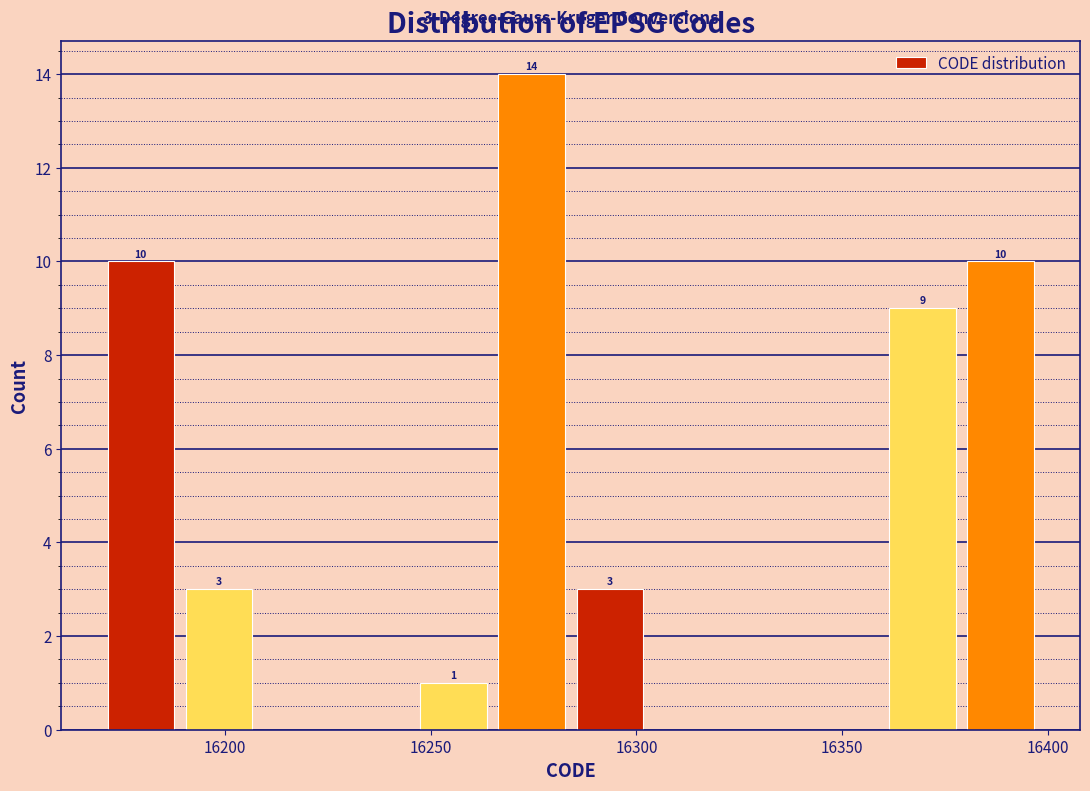

Read against the x-axis, roughly where is the centre of the tallest bar?

16275